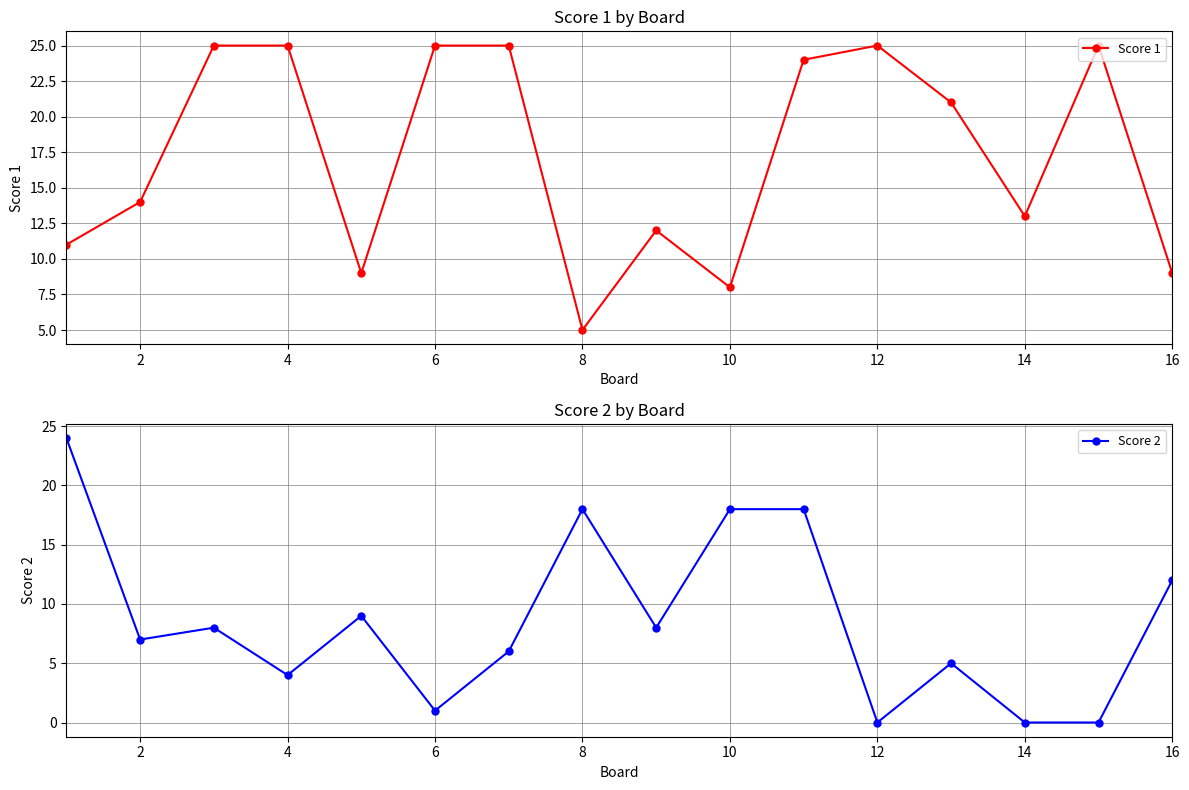

Which series has the widest spread of values?

Score 2